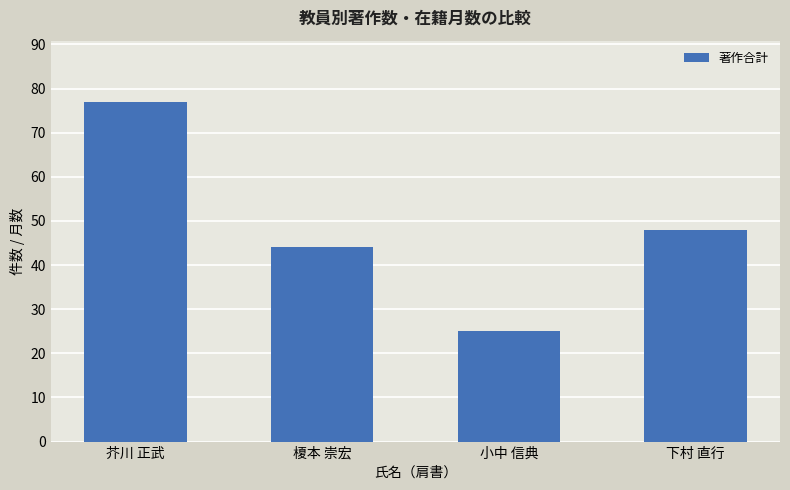

What is the change in value from 芥川 正武 to 下村 直行?

-29